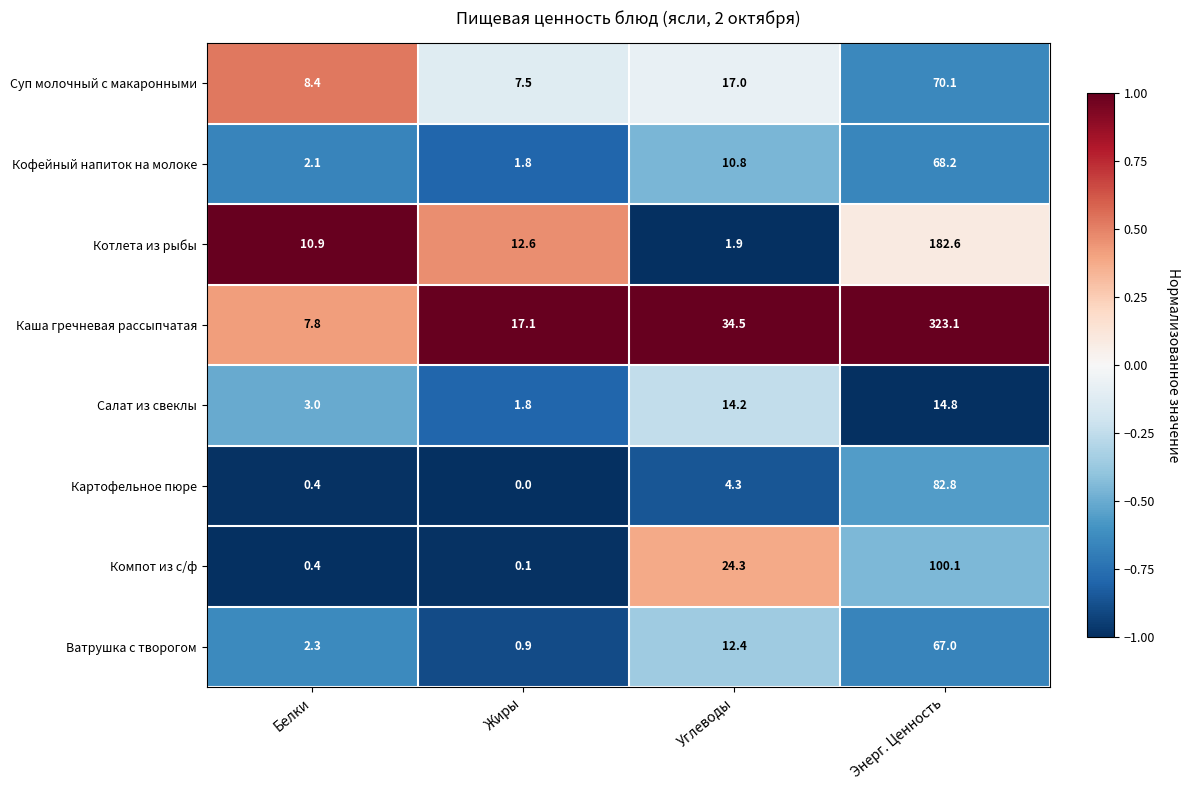

Which series has the largest total across all categories?

Каша гречневая рассыпчатая